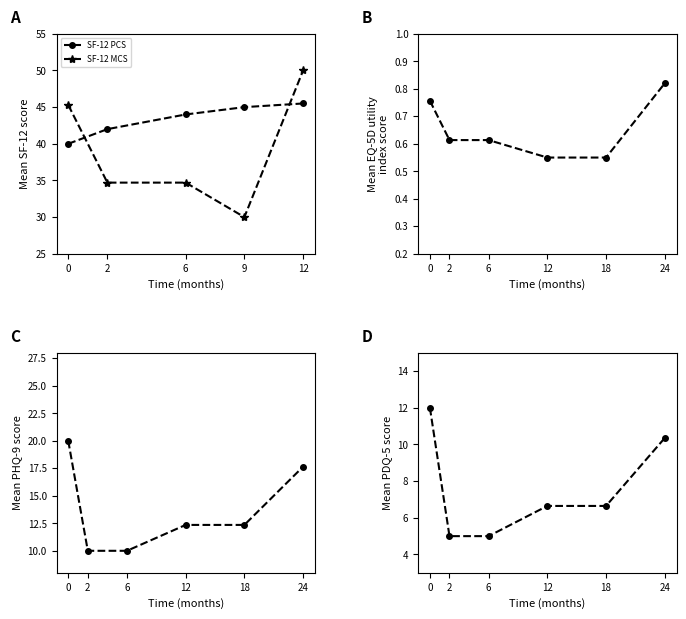

Which category has the highest value in the SF-12 MCS series?

12